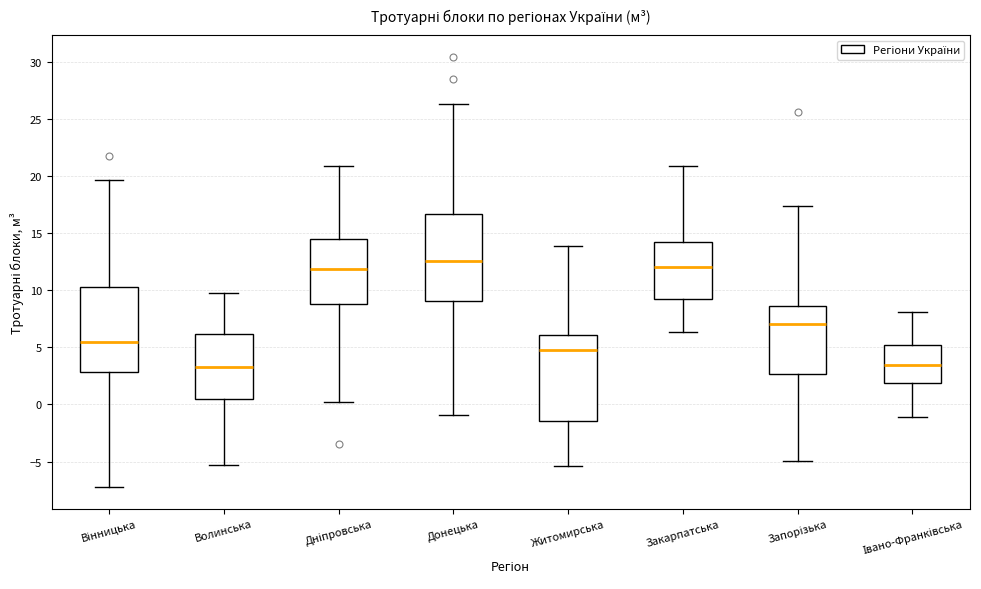

Which box has the highest median line?

Донецька